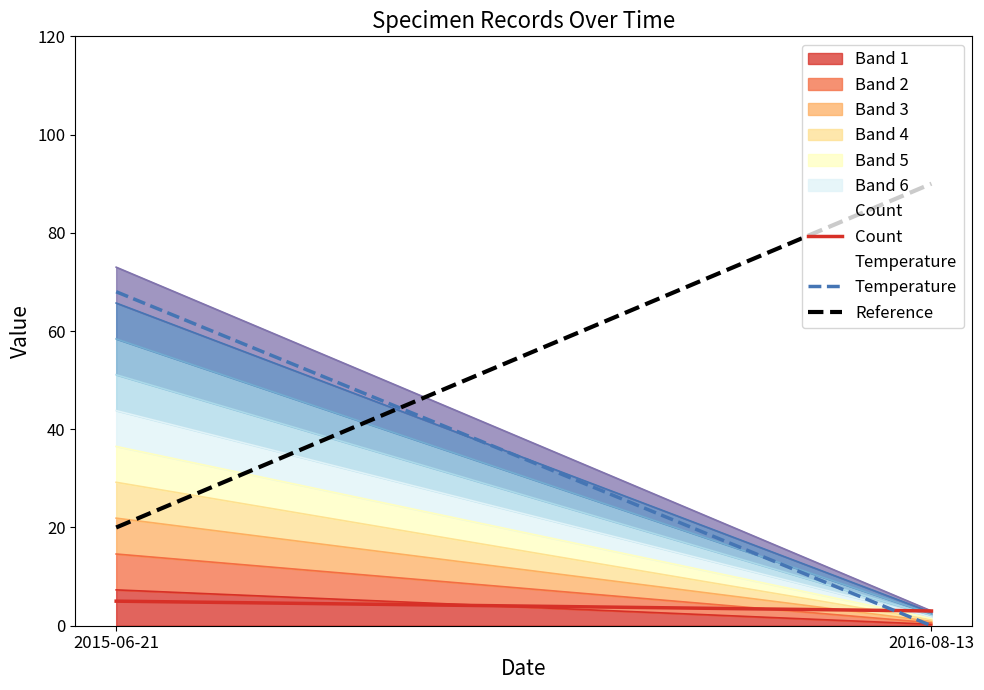

Where is Temperature nearest to the value 34?

2015-06-21